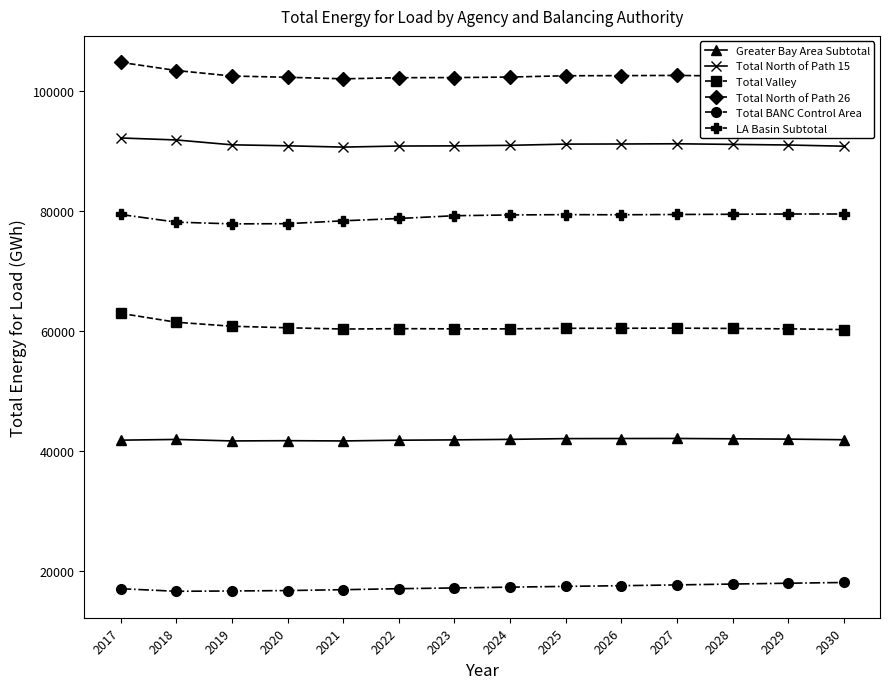

What is the sum of all Greater Bay Area Subtotal values?

586554